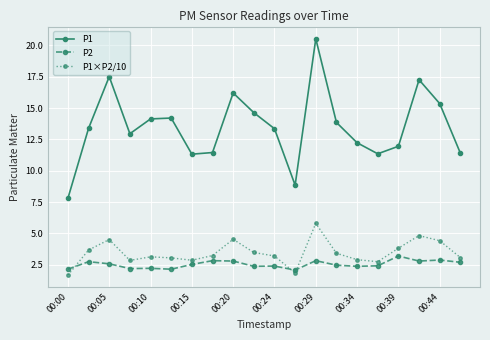

What is the difference between the maximum and second lowest values in the P1 series?

11.7